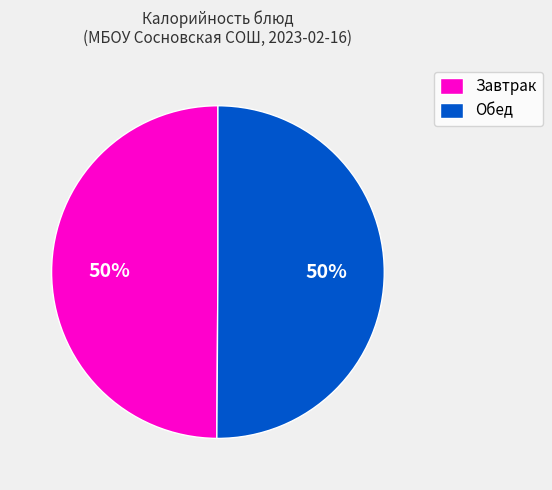

To the nearest percent, what is the difference between the largest and smallest slice percentages?

0%